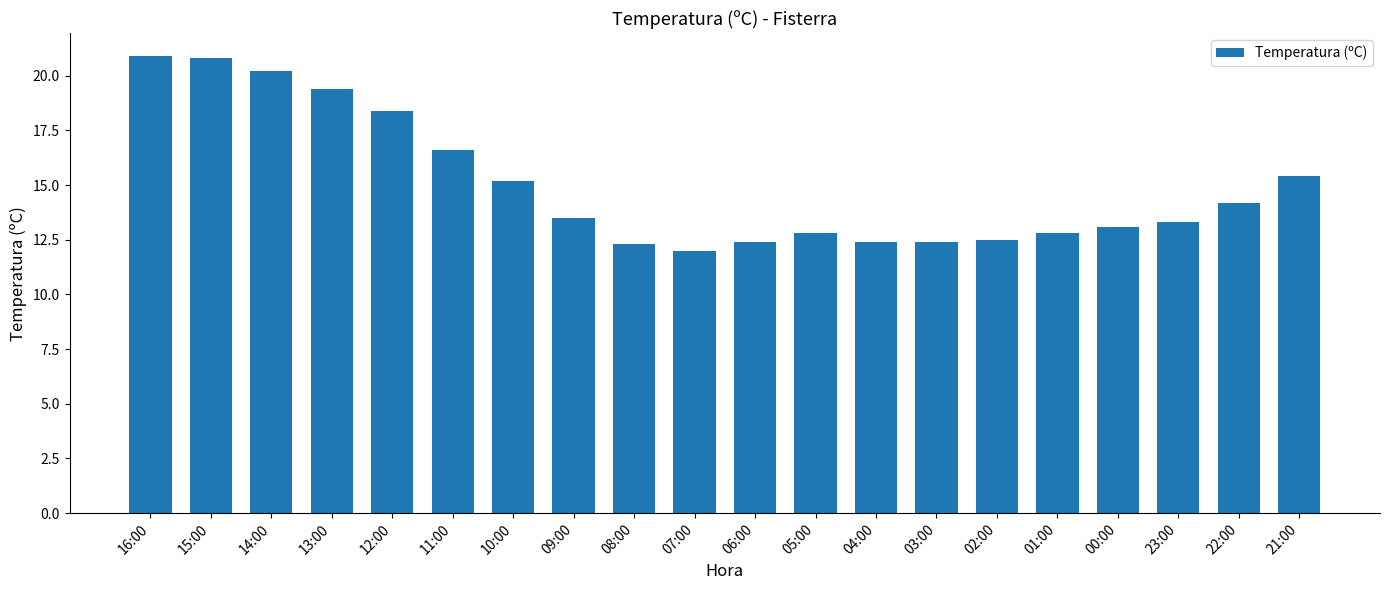

Reading right to left, transcribe all the data shown in this chart.

21:00=15.4	22:00=14.2	23:00=13.3	00:00=13.1	01:00=12.8	02:00=12.5	03:00=12.4	04:00=12.4	05:00=12.8	06:00=12.4	07:00=12.0	08:00=12.3	09:00=13.5	10:00=15.2	11:00=16.6	12:00=18.4	13:00=19.4	14:00=20.2	15:00=20.8	16:00=20.9